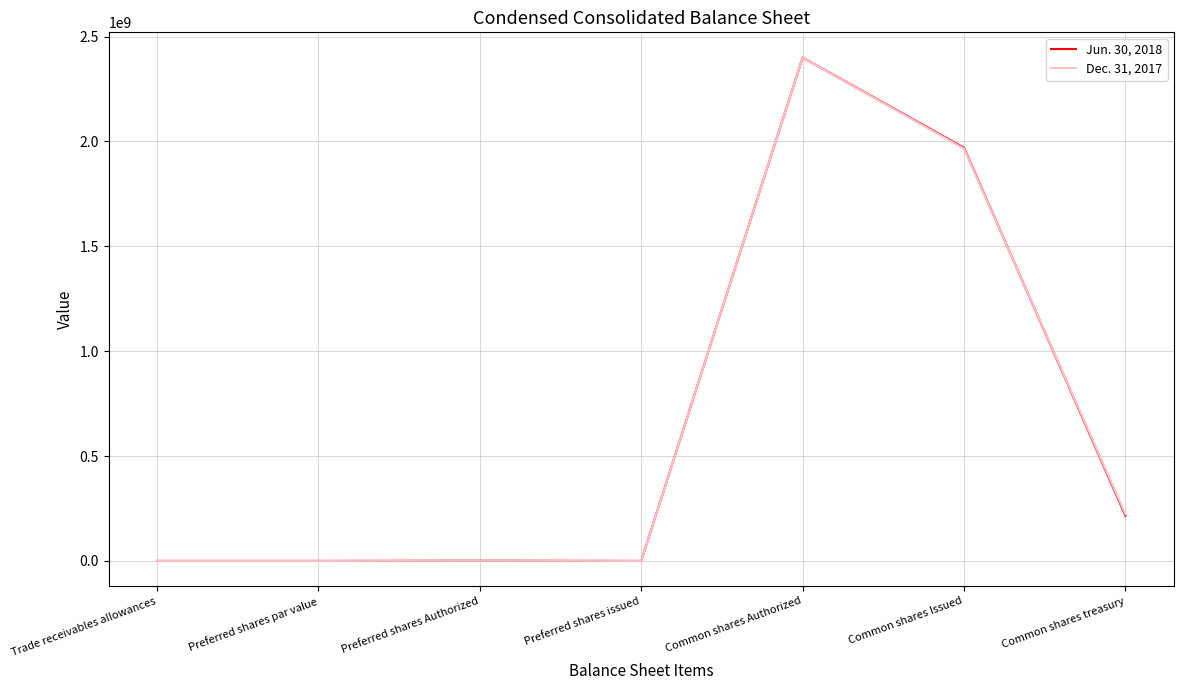

Which series changed the most between Common shares Authorized and Common shares Issued?

Dec. 31, 2017